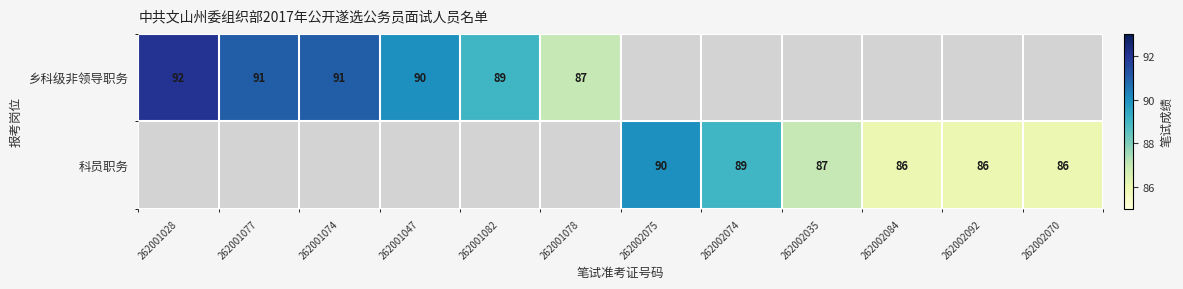

The 乡科级非领导职务 series shows 42 at 262001077. True or false?

False